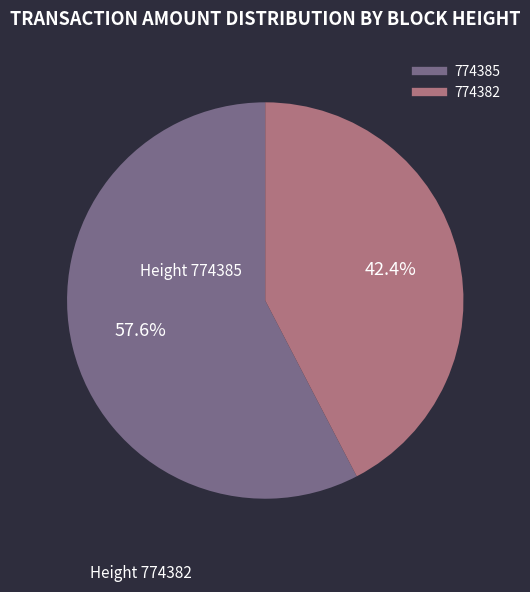

Between 774385 and 774382, which is larger?

774385